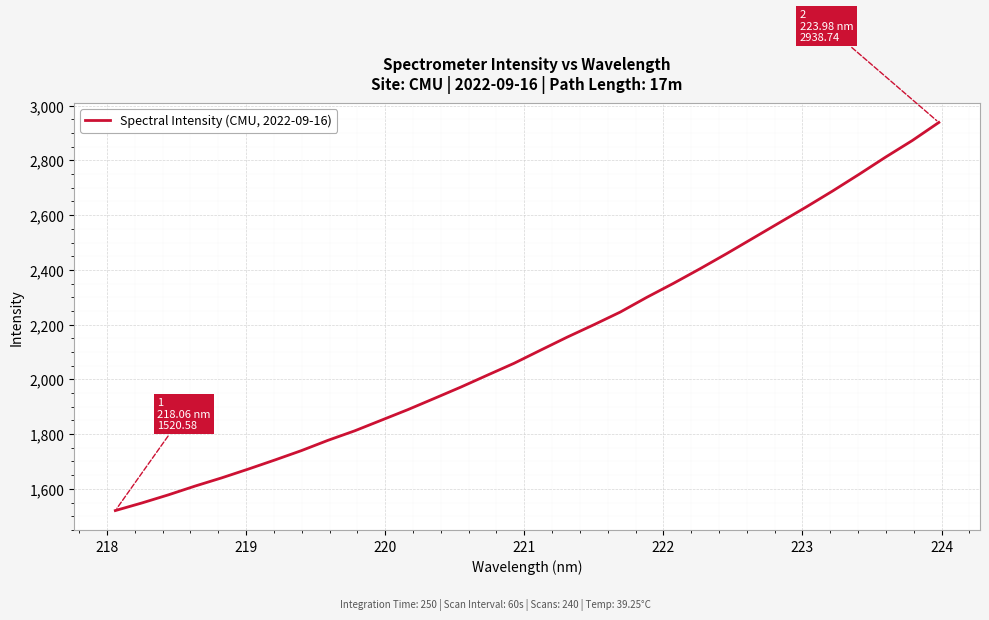

True or false: the data has more than 2 interior local peaks.

False